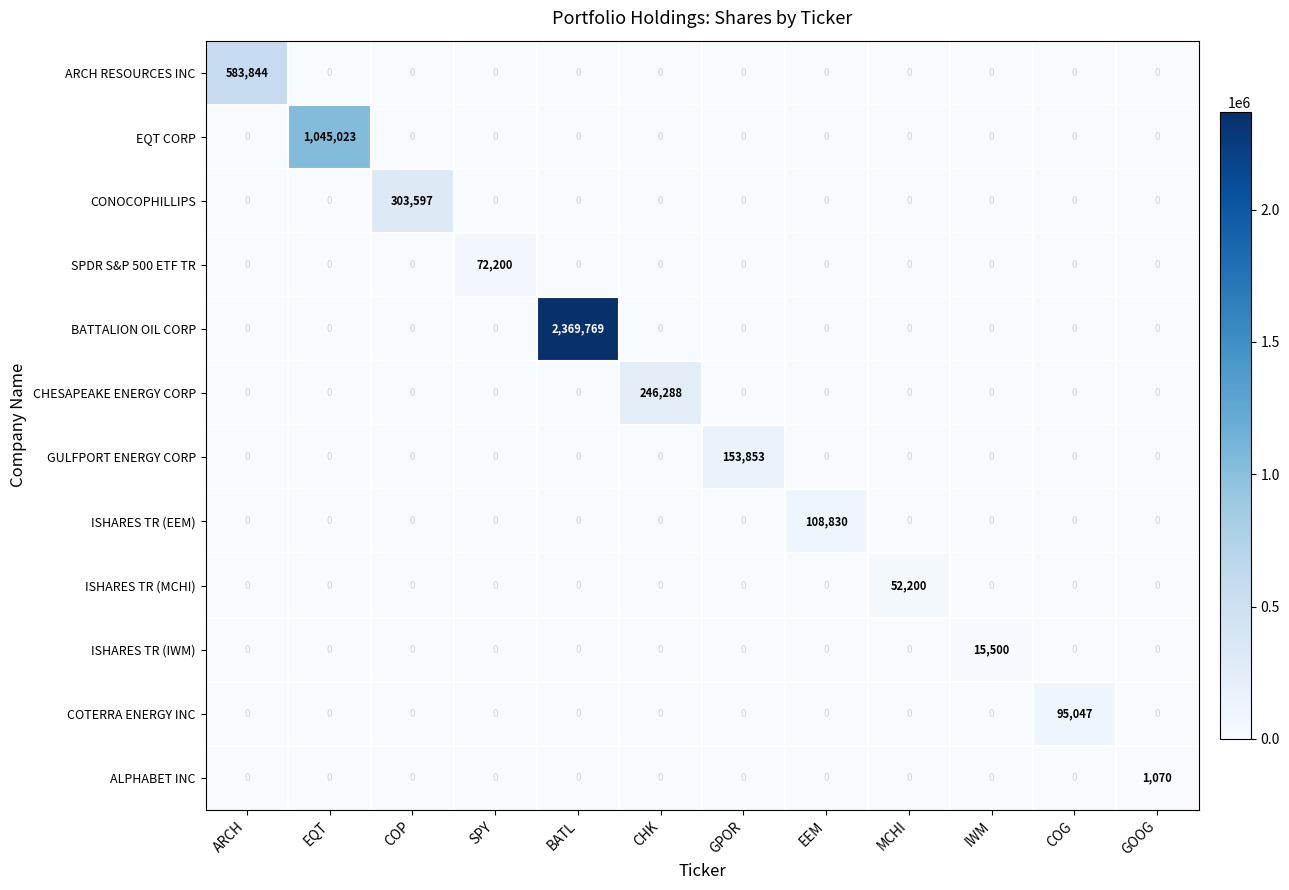

The value of ARCH RESOURCES INC at CHK is 275832. True or false?

False